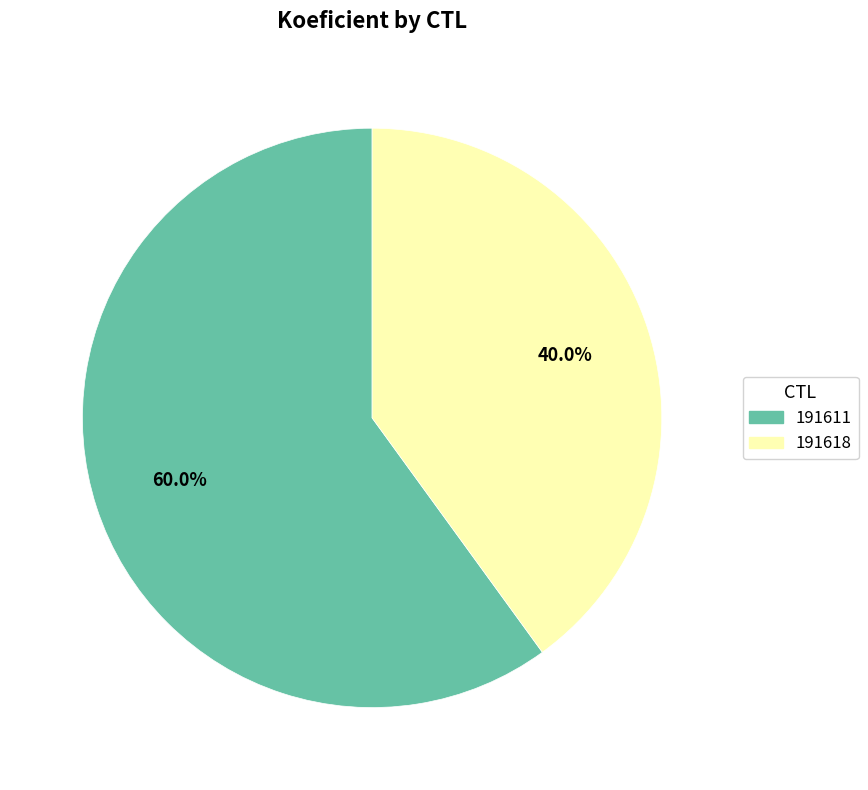

To the nearest percent, what percentage of the pie is 191611?

60%